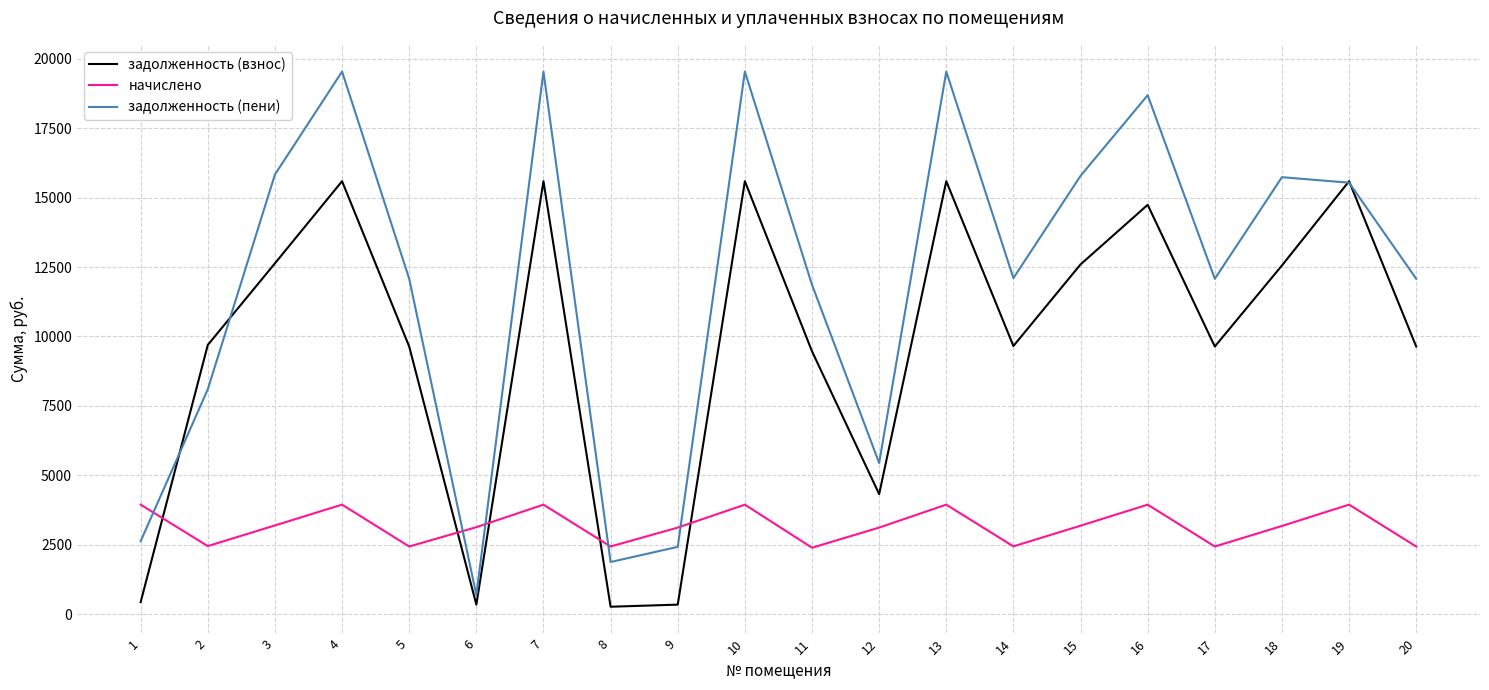

Which series changed the most between 4 and 5?

задолженность (пени)